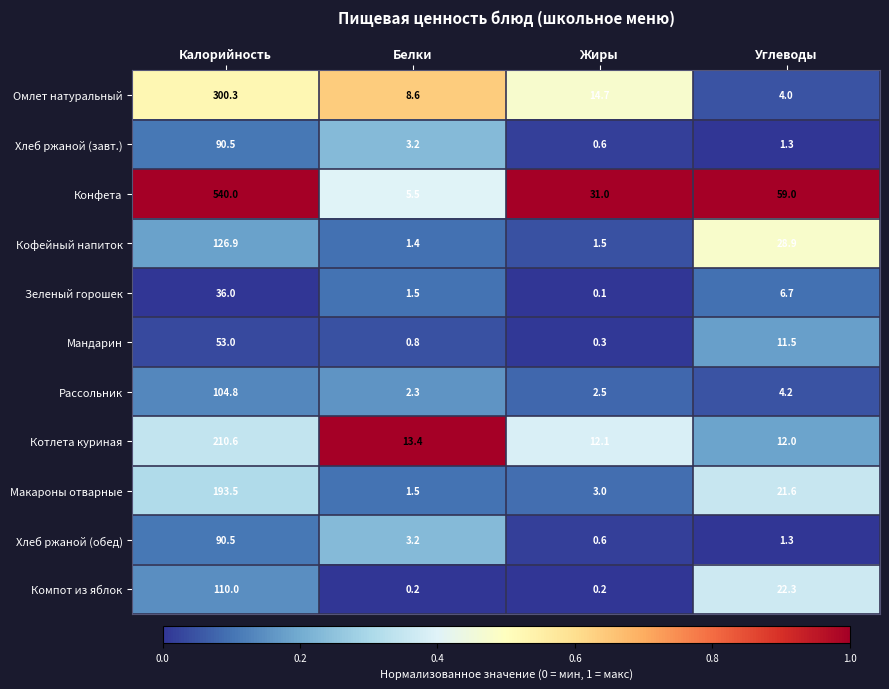

The value of Конфета at Белки is 7.9. True or false?

False